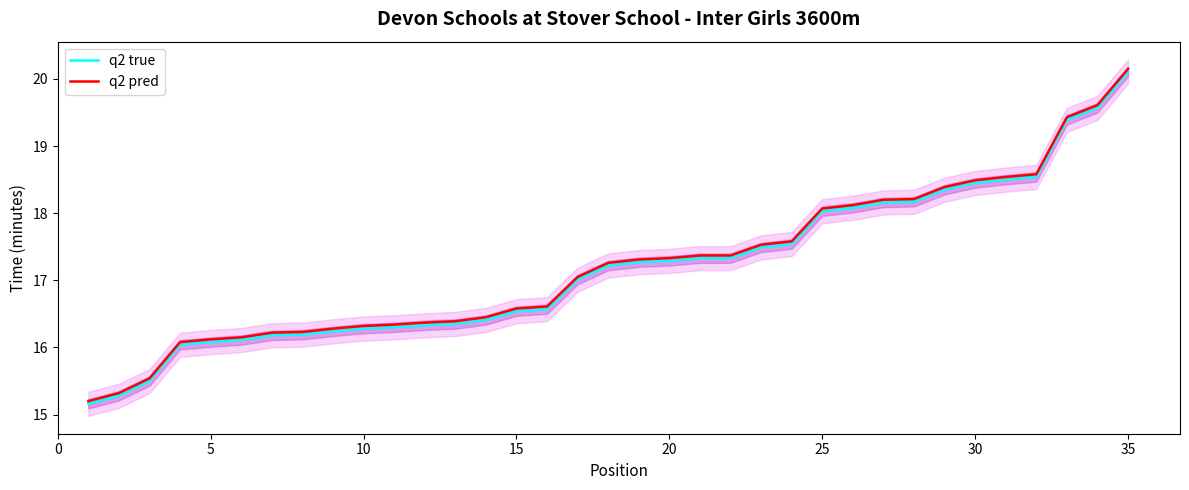

True or false: q2 true and q2 pred cross at least once.

False